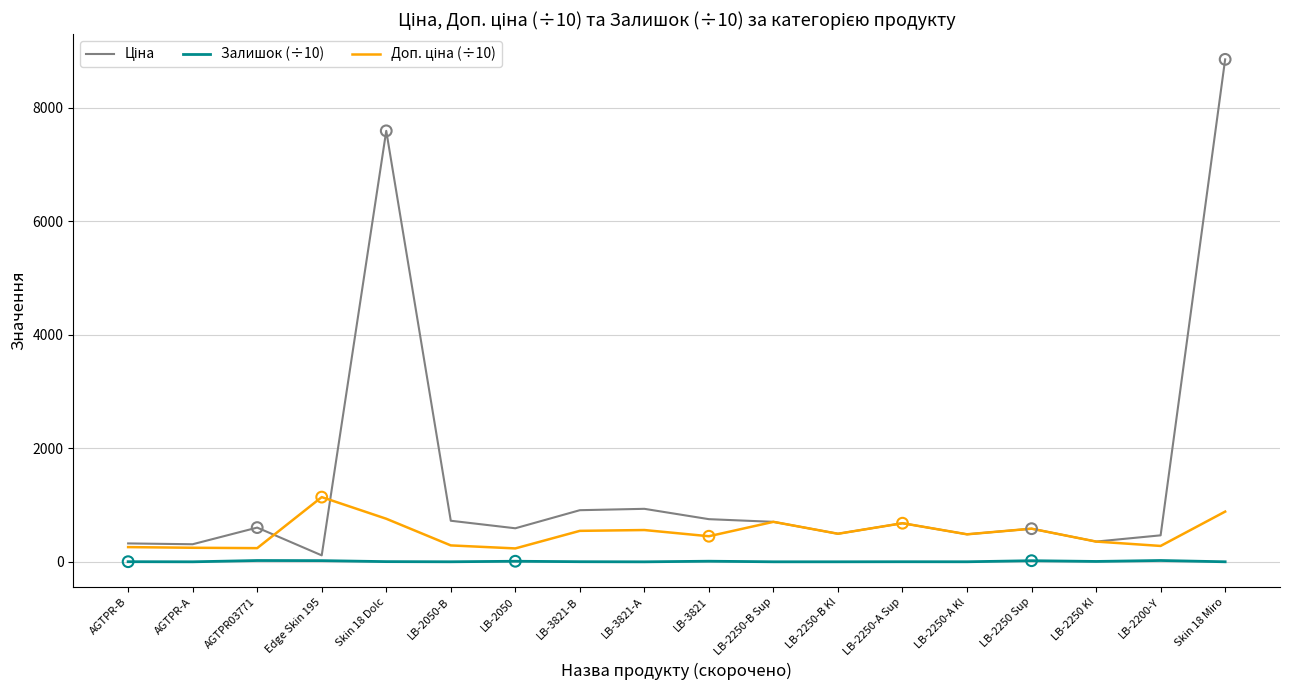

At which category is the sum across all series the highest?

Skin 18 Miro